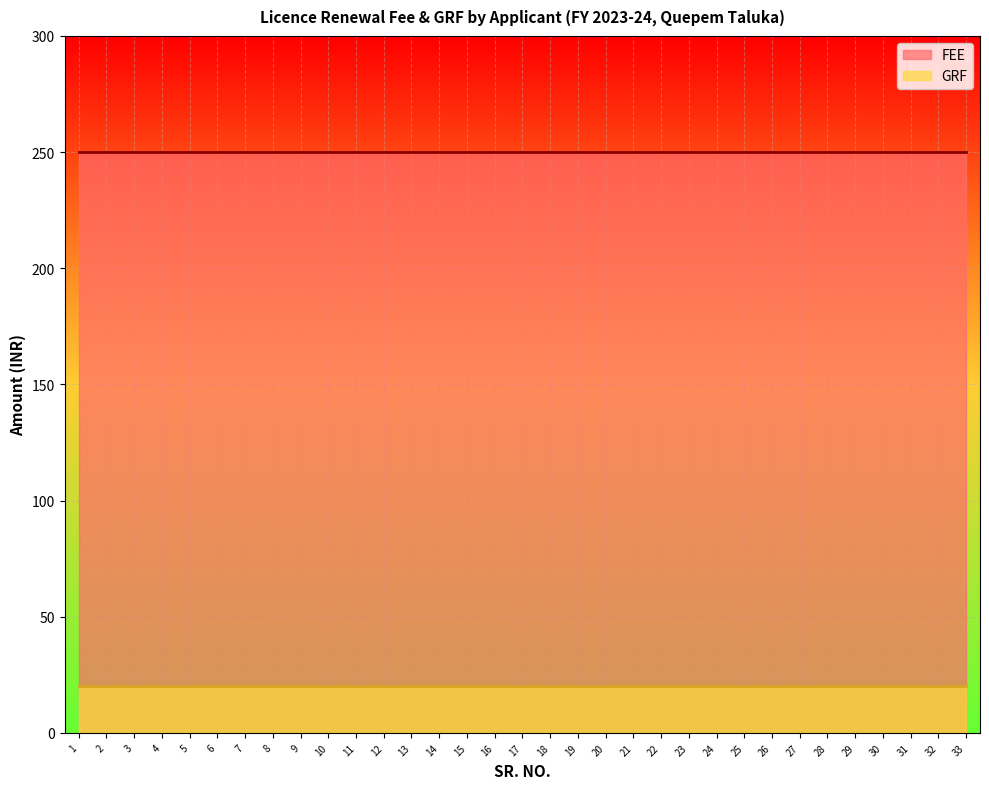

Reading right to left, list all the values displayed in this chart.

FEE: 33=250	32=250	31=250	30=250	29=250	28=250	27=250	26=250	25=250	24=250	23=250	22=250	21=250	20=250	19=250	18=250	17=250	16=250	15=250	14=250	13=250	12=250	11=250	10=250	9=250	8=250	7=250	6=250	5=250	4=250	3=250	2=250	1=250
GRF: 33=20	32=20	31=20	30=20	29=20	28=20	27=20	26=20	25=20	24=20	23=20	22=20	21=20	20=20	19=20	18=20	17=20	16=20	15=20	14=20	13=20	12=20	11=20	10=20	9=20	8=20	7=20	6=20	5=20	4=20	3=20	2=20	1=20